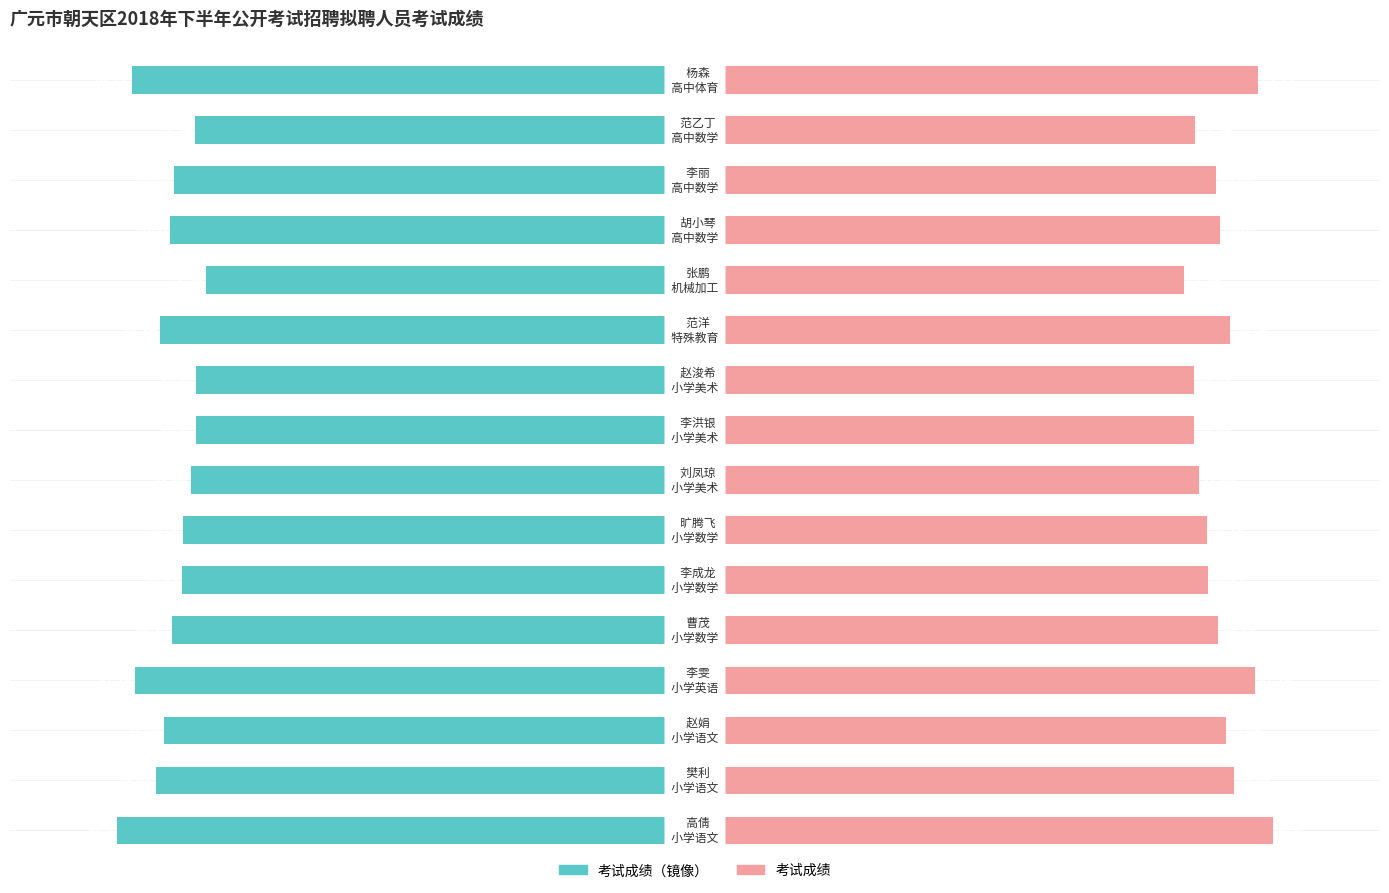

List the labels in order of 考试成绩（右） value, smallest first.

11, 8, 9, 14, 7, 6, 5, 13, 4, 12, 2, 10, 1, 3, 15, 0